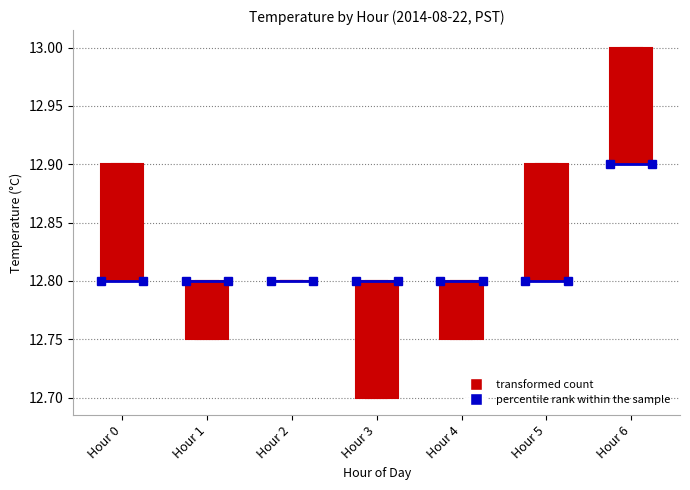

Where is the lower edge of the box for Hour 6 on the y-axis? The values are not printed on the chart, so give them approximately, as read against the axis.

12.90